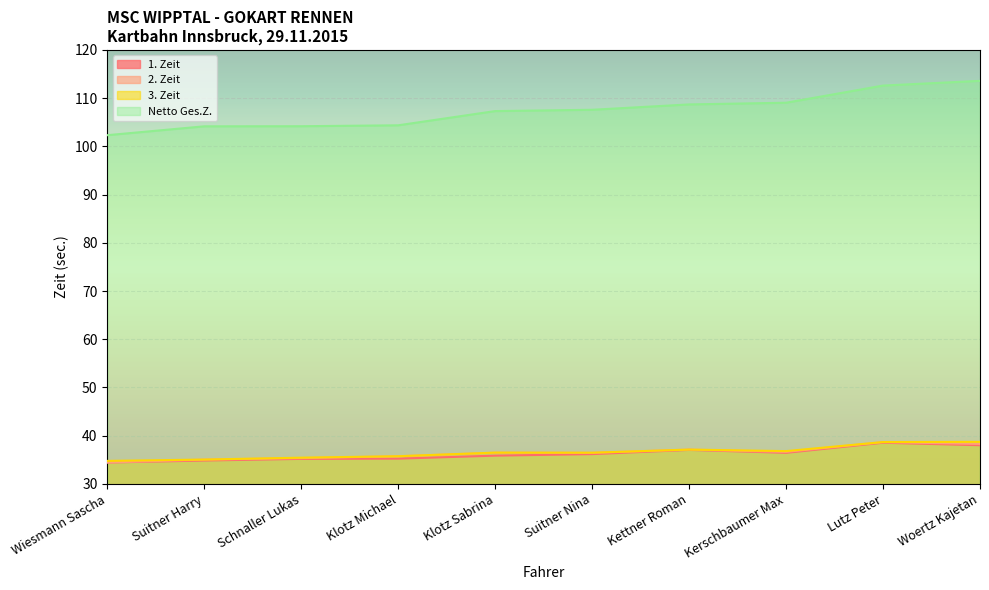

In 2. Zeit, how many points are higher than both neighbors (excluding endpoints)?

3